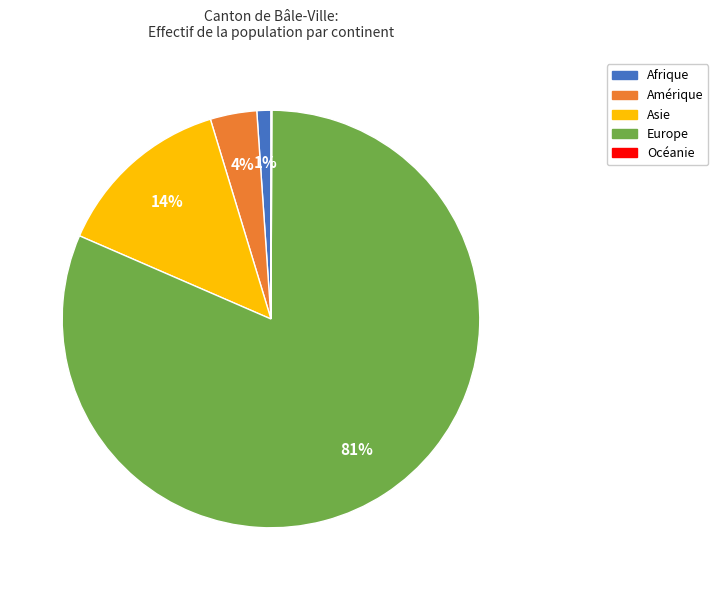

Which category has the biggest portion of the pie?

Europe